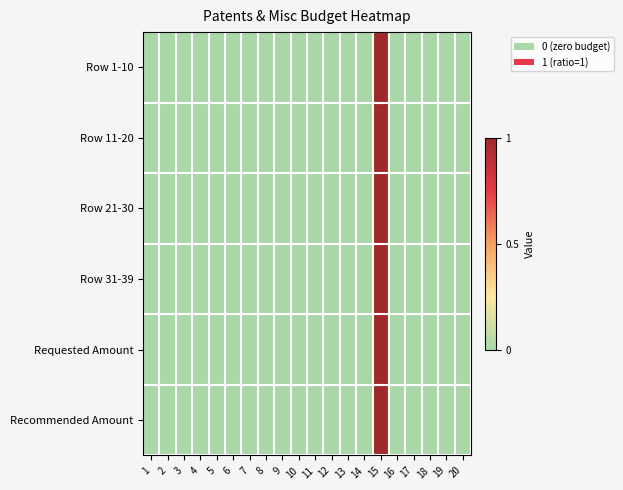

Reading right to left, extract all data points from this chart.

Row 1-10: 20=0	19=0	18=0	17=0	16=0	15=1	14=0	13=0	12=0	11=0	10=0	9=0	8=0	7=0	6=0	5=0	4=0	3=0	2=0	1=0
Row 11-20: 20=0	19=0	18=0	17=0	16=0	15=1	14=0	13=0	12=0	11=0	10=0	9=0	8=0	7=0	6=0	5=0	4=0	3=0	2=0	1=0
Row 21-30: 20=0	19=0	18=0	17=0	16=0	15=1	14=0	13=0	12=0	11=0	10=0	9=0	8=0	7=0	6=0	5=0	4=0	3=0	2=0	1=0
Row 31-39: 20=0	19=0	18=0	17=0	16=0	15=1	14=0	13=0	12=0	11=0	10=0	9=0	8=0	7=0	6=0	5=0	4=0	3=0	2=0	1=0
Requested Amount: 20=0	19=0	18=0	17=0	16=0	15=1	14=0	13=0	12=0	11=0	10=0	9=0	8=0	7=0	6=0	5=0	4=0	3=0	2=0	1=0
Recommended Amount: 20=0	19=0	18=0	17=0	16=0	15=1	14=0	13=0	12=0	11=0	10=0	9=0	8=0	7=0	6=0	5=0	4=0	3=0	2=0	1=0